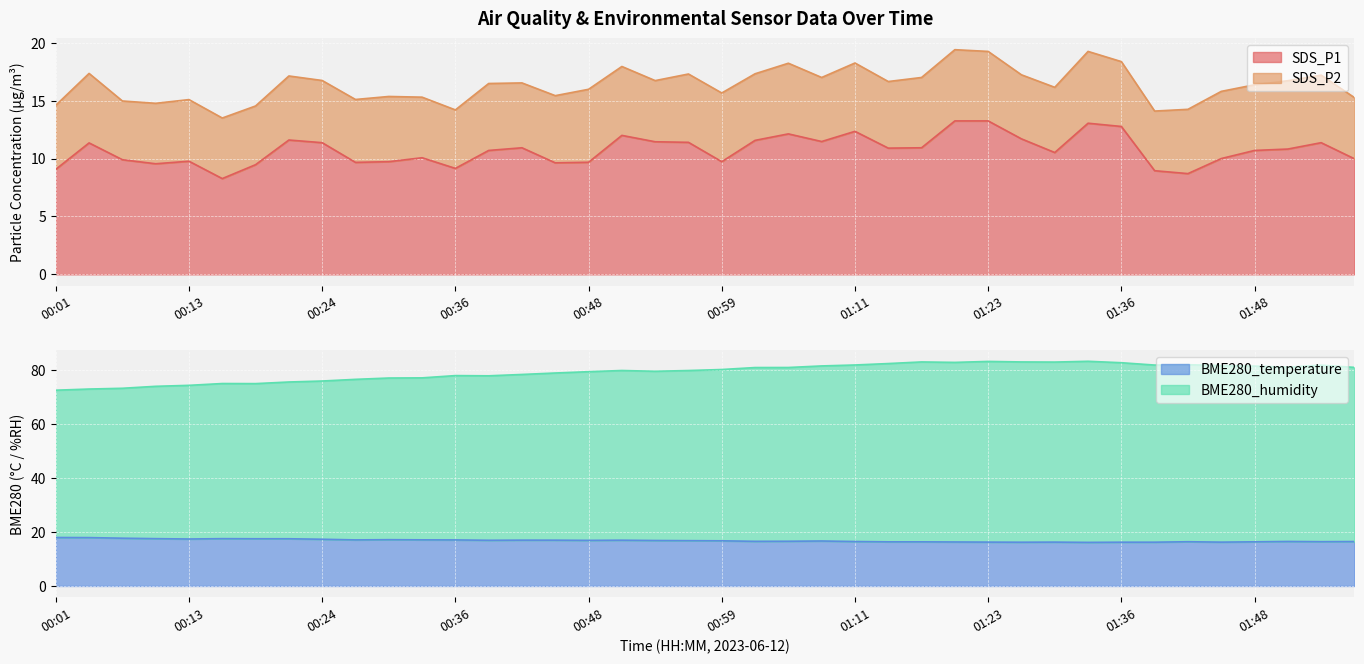

True or false: SDS_P1 has a value of 2.4 at 00:39.

False